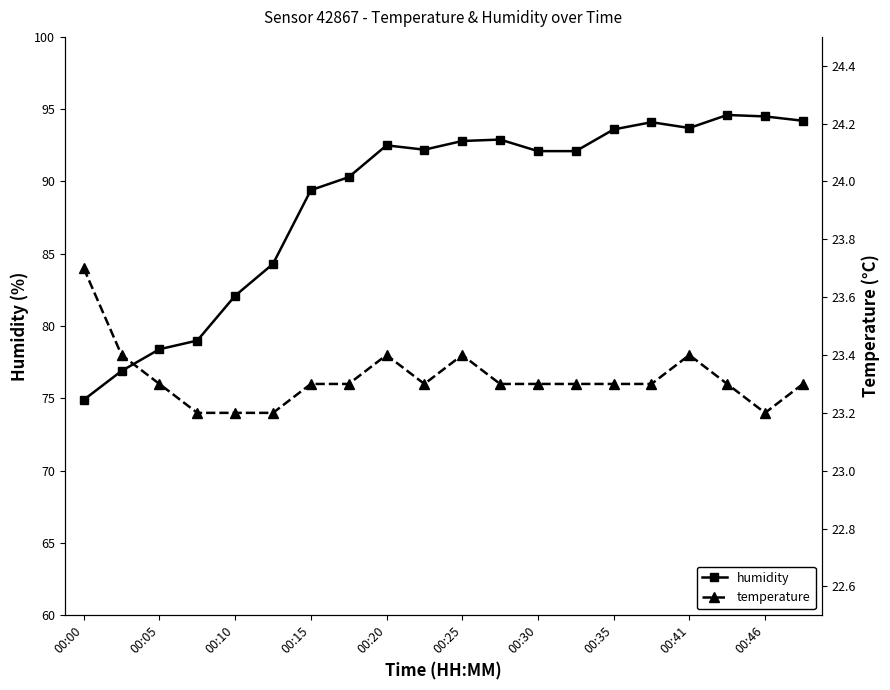

True or false: humidity and temperature intersect in this chart.

False